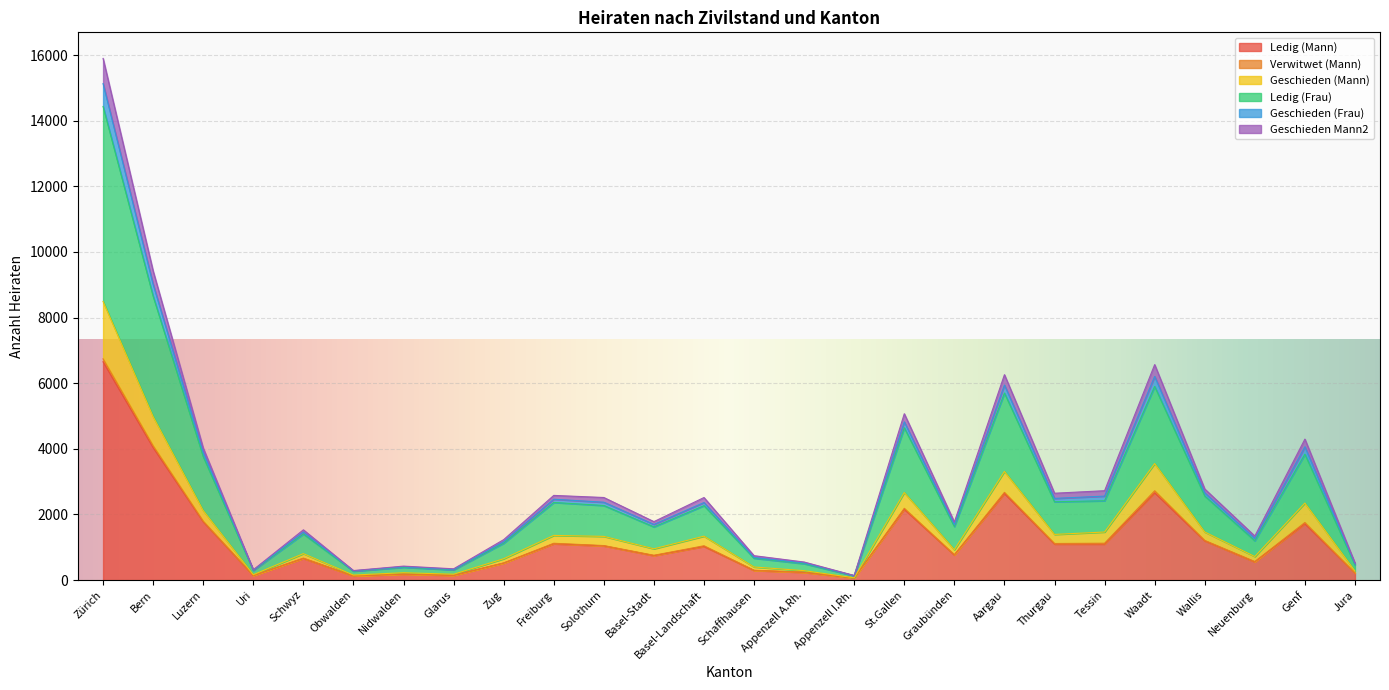

What is the label of the 4th point from the left?

Uri